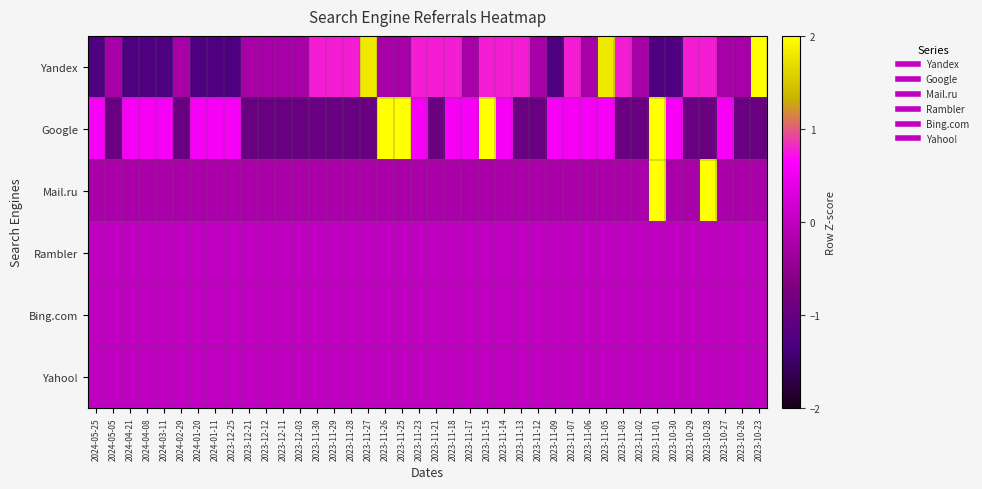

At which category is the sum across all series the highest?

2023-11-01